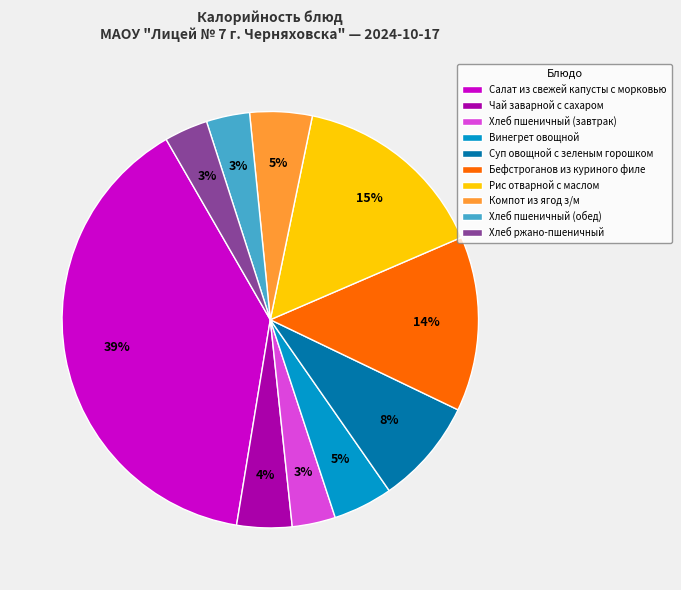

To the nearest percent, what is the combined percentage of Салат из свежей капусты с морковью and Компот из ягод з/м?

44%